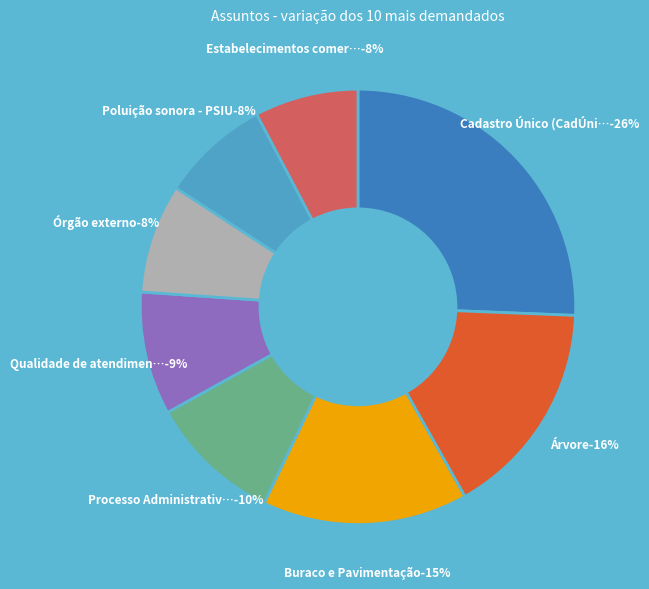

Which slice is the smallest?

Estabelecimentos comerciais, indústrias